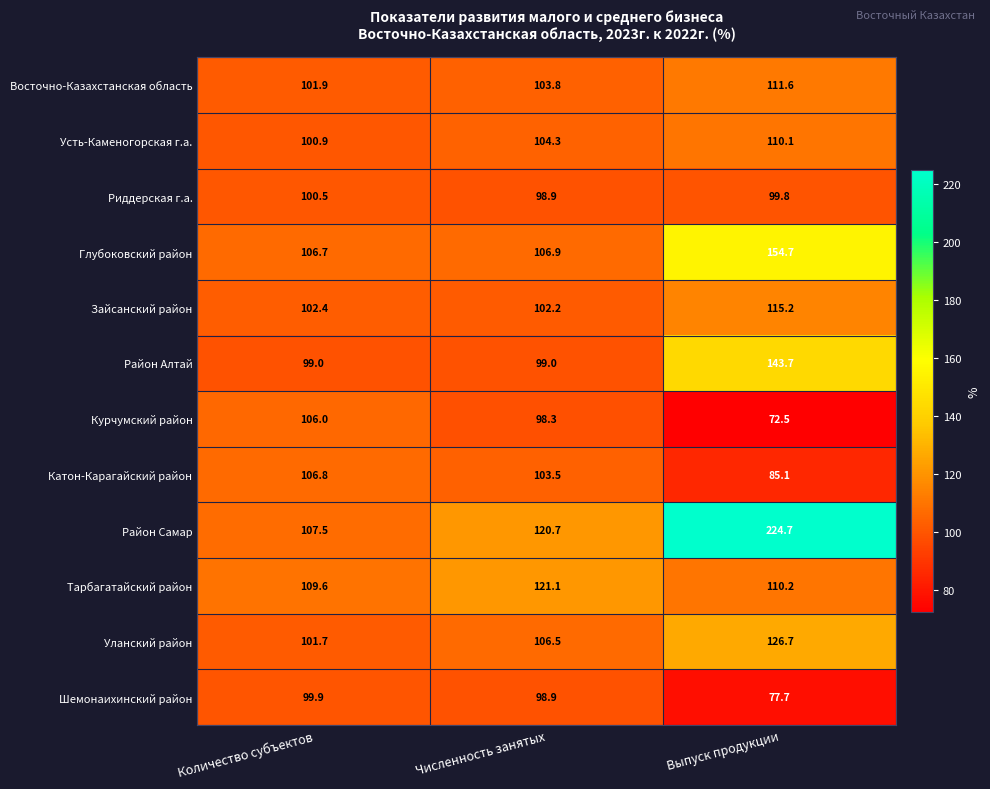

The value of Зайсанский район at Численность занятых is 102.2. True or false?

True